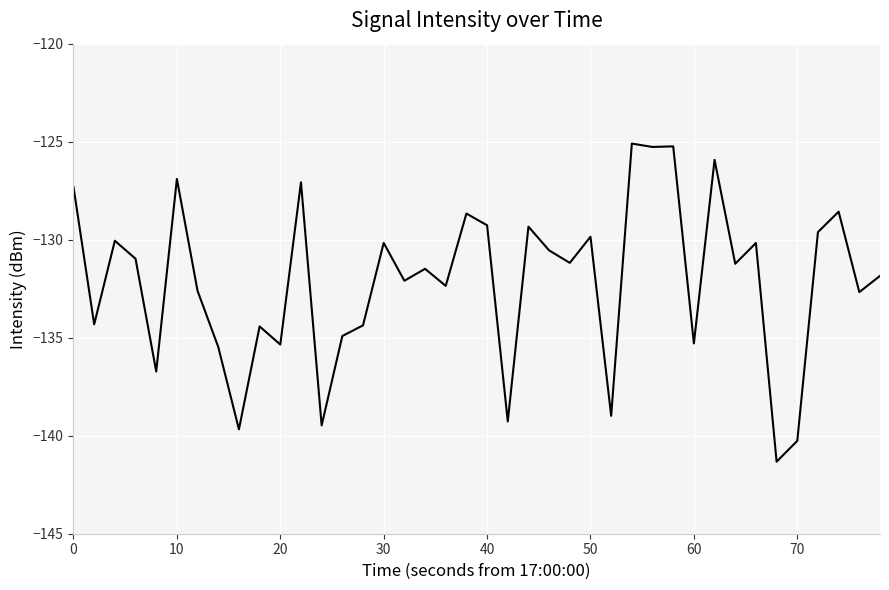

What is the greatest value displayed?

-125.1